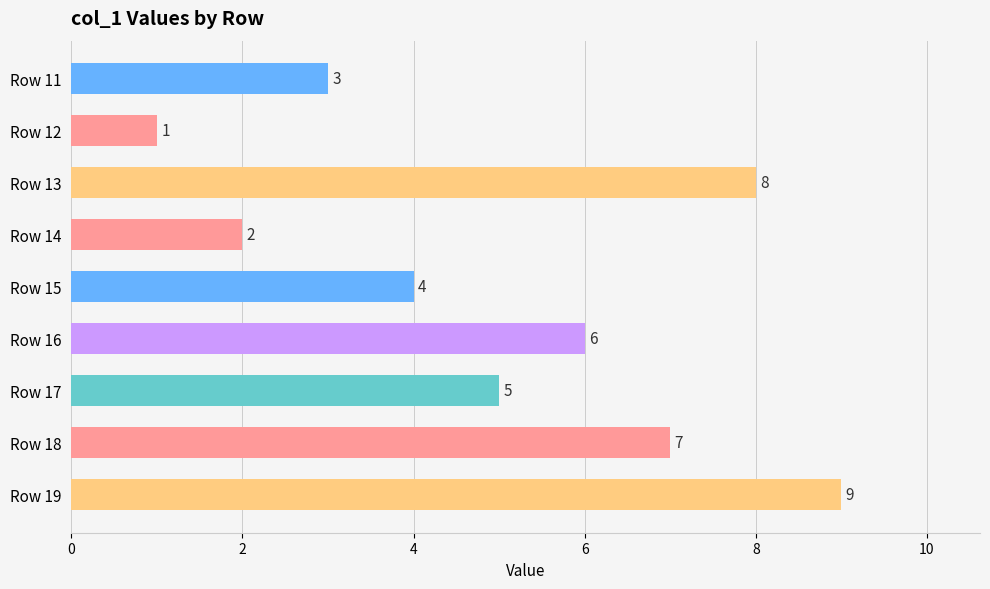

List the labels in order of value, largest first.

Row 19, Row 13, Row 18, Row 16, Row 17, Row 15, Row 11, Row 14, Row 12